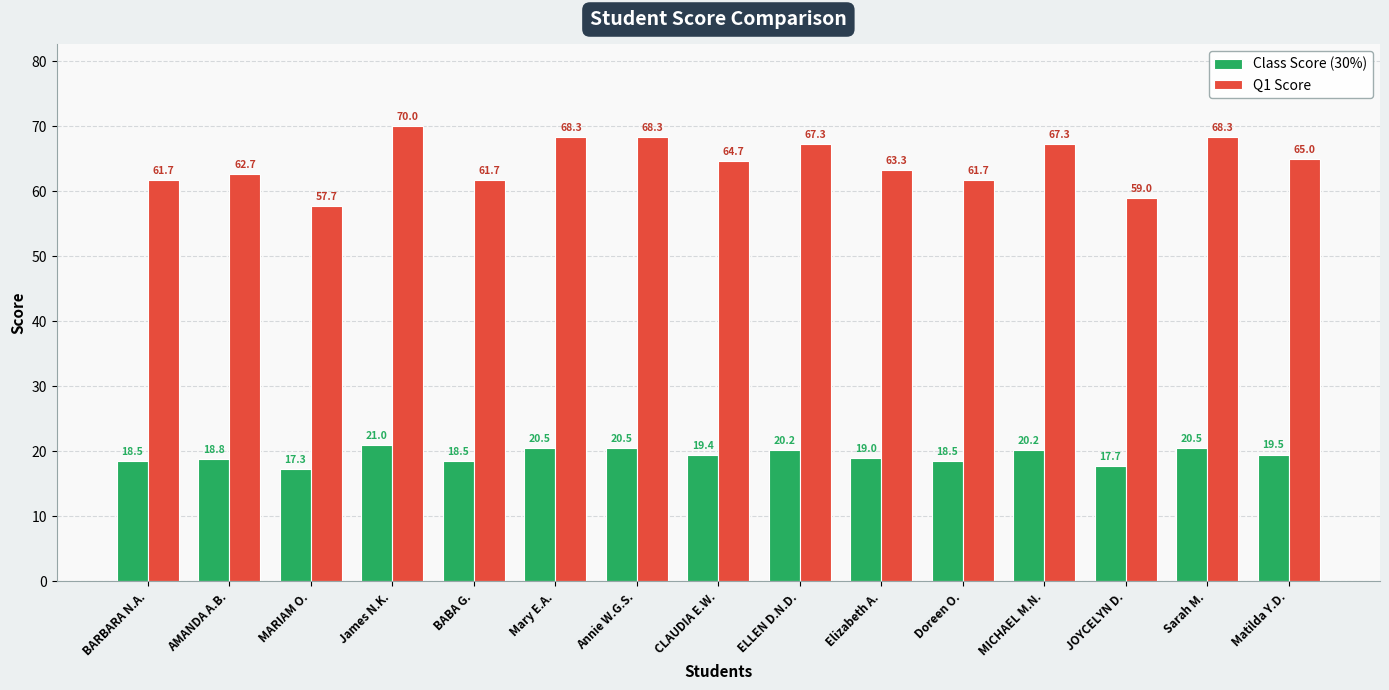

Is it true that Class Score (30%) equals 32.7 at Sarah M.?

False